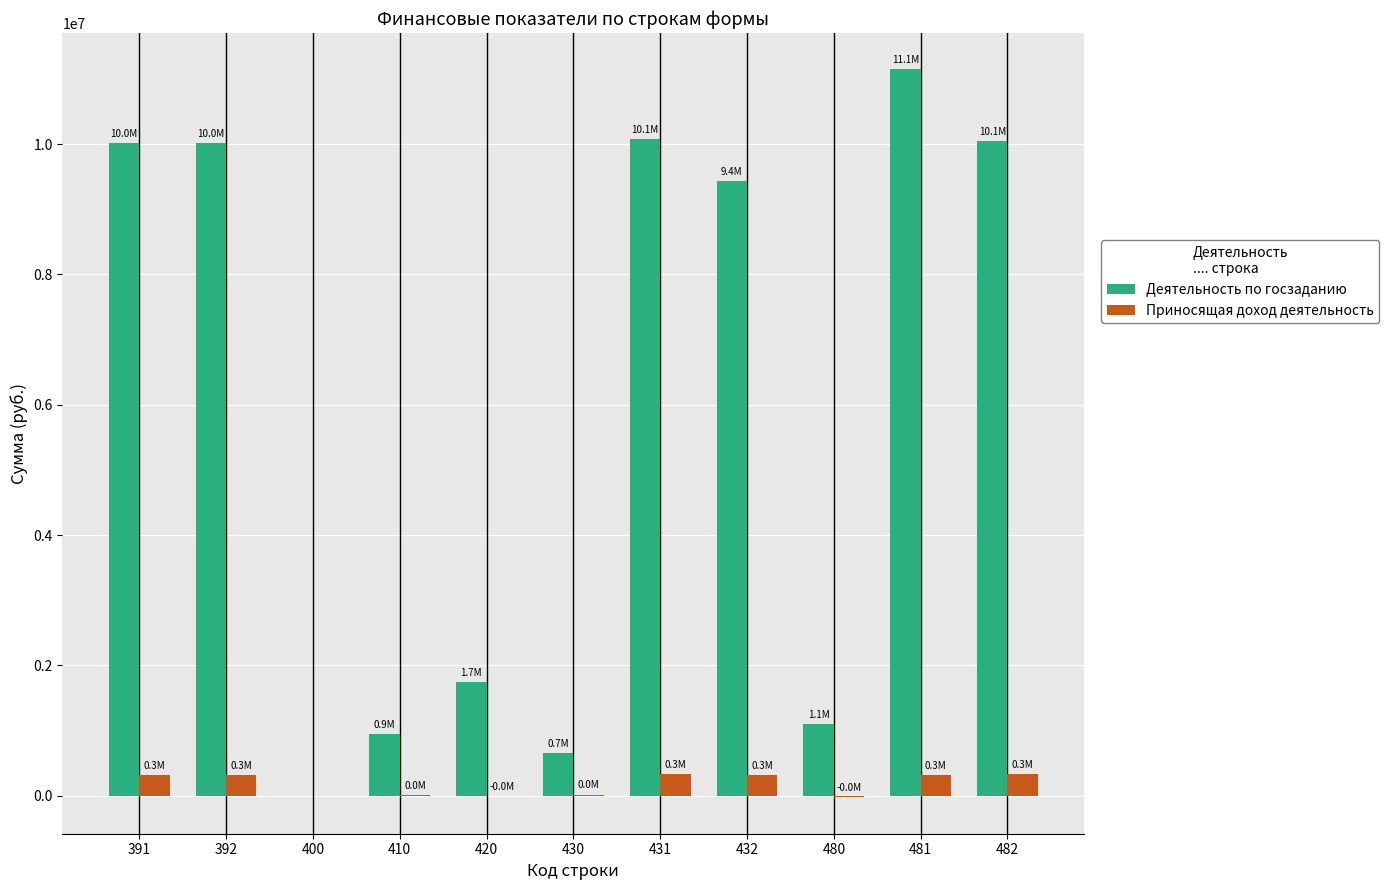

What is the sum of all Приносящая доход деятельность values?

1914562.3